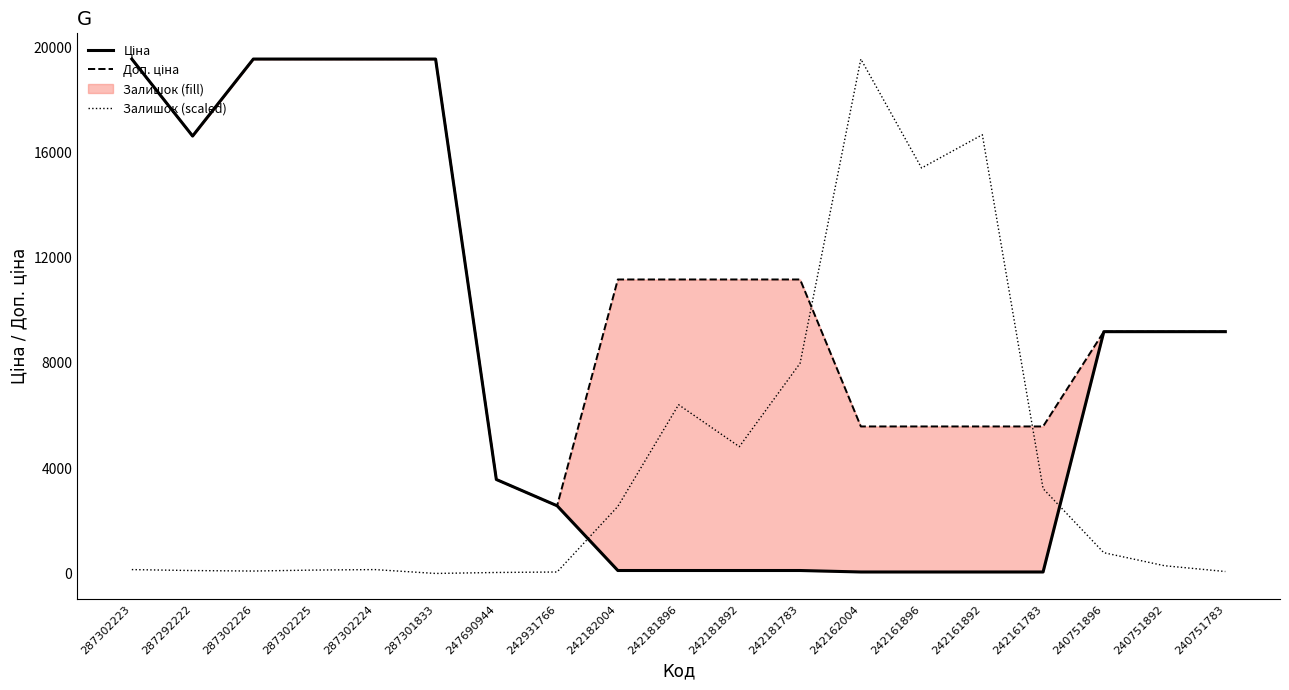

Where do Доп. ціна and Залишок (scaled) first cross each other?

242181783 and 242162004